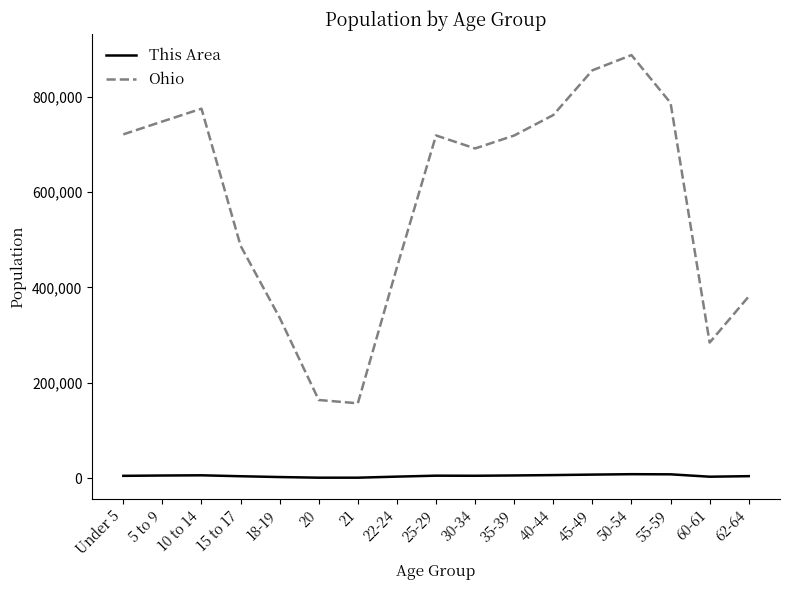

True or false: This Area and Ohio intersect in this chart.

False